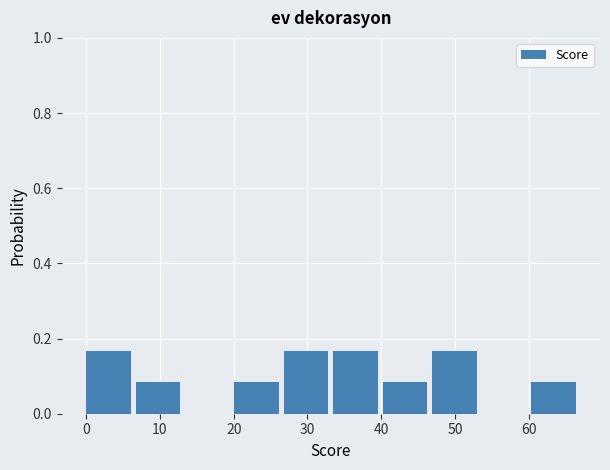

Reading left to right, transcribe this chart: for each bar, give the range it covers on the x-axis and its height. Neither the bar edges nor the heights are printed on the chart, so give them approximately, as read against the axes.

0.0 to 6.7: 0.16
6.7 to 13.4: 0.08
13.4 to 20.1: 0
20.1 to 26.8: 0.08
26.8 to 33.5: 0.16
33.5 to 40.2: 0.16
40.2 to 46.9: 0.08
46.9 to 53.6: 0.16
53.6 to 60.3: 0
60.3 to 67.0: 0.08